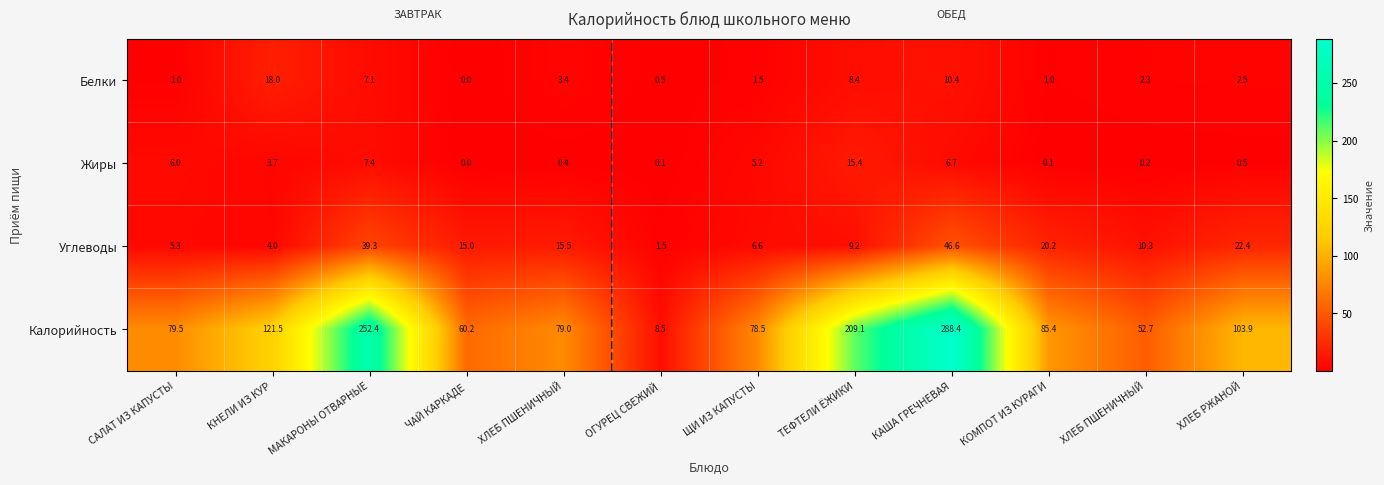

How many data points does each series have?

12